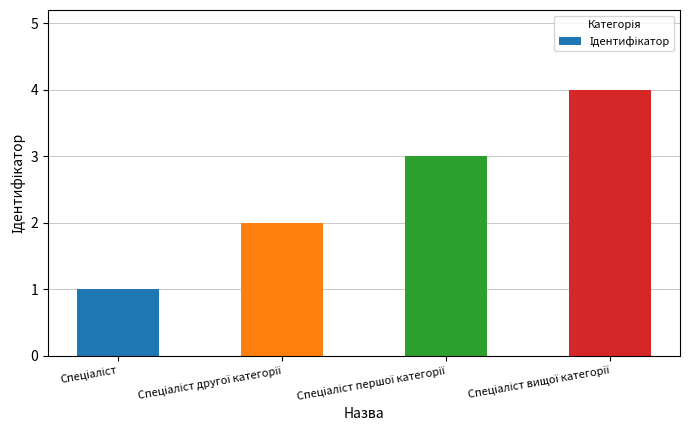

What is the difference between the maximum and minimum values?

3